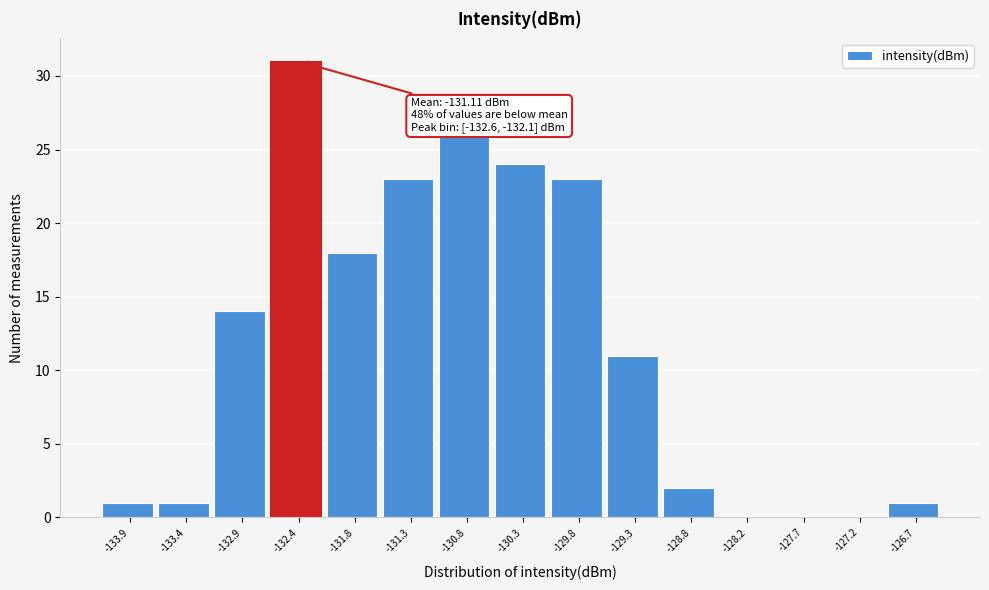

Which range on the x-axis has the tallest bar?

-132.6 to -132.1